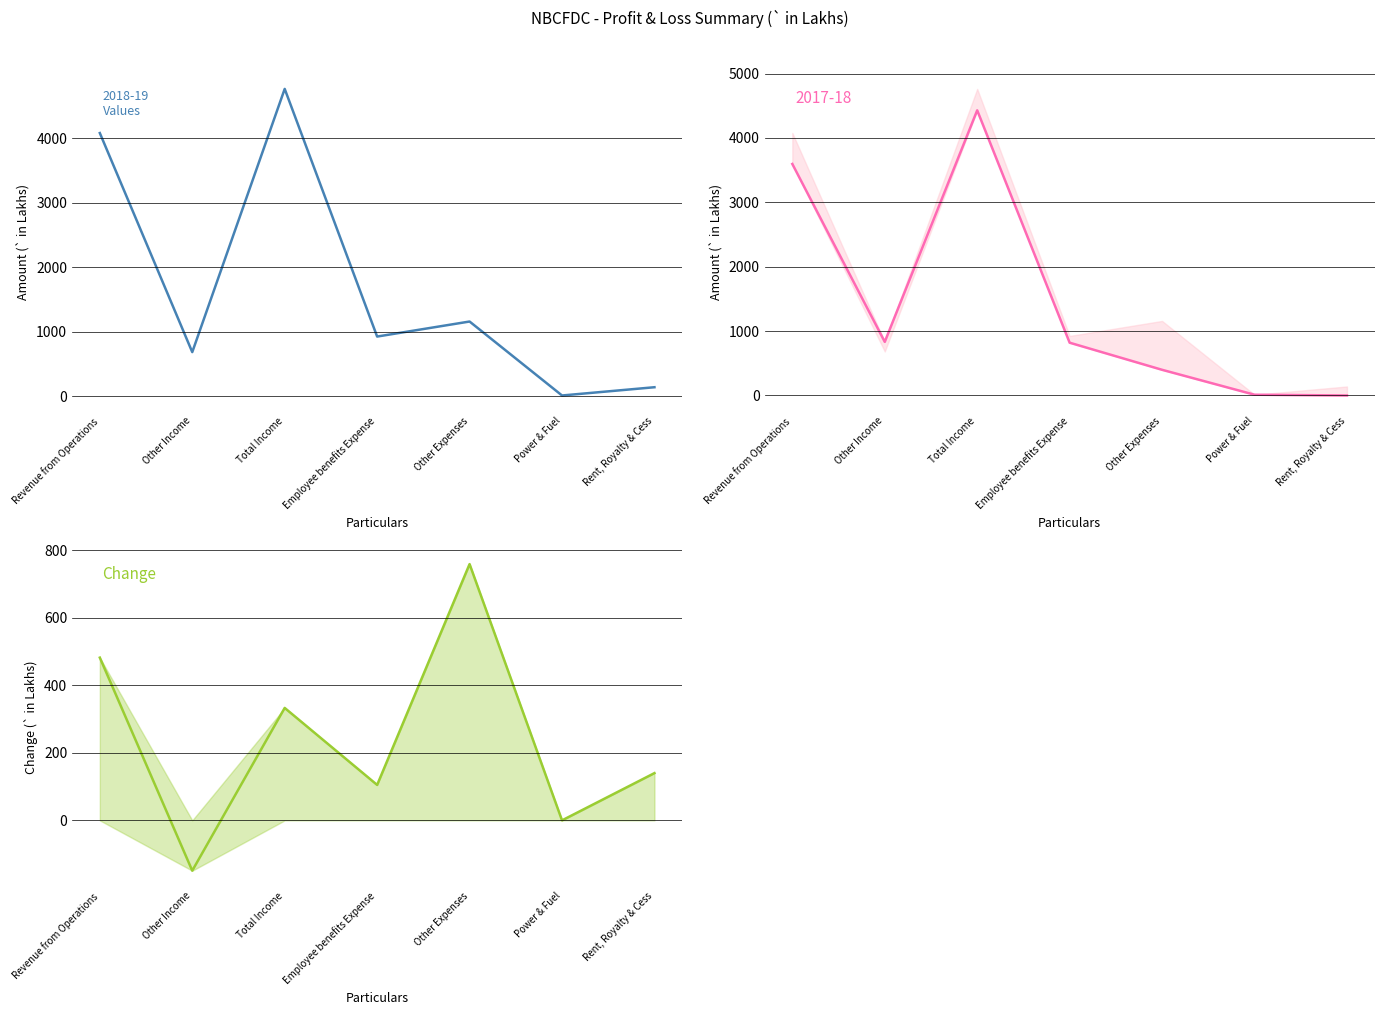

What is the value of the 4th point from the left?

105